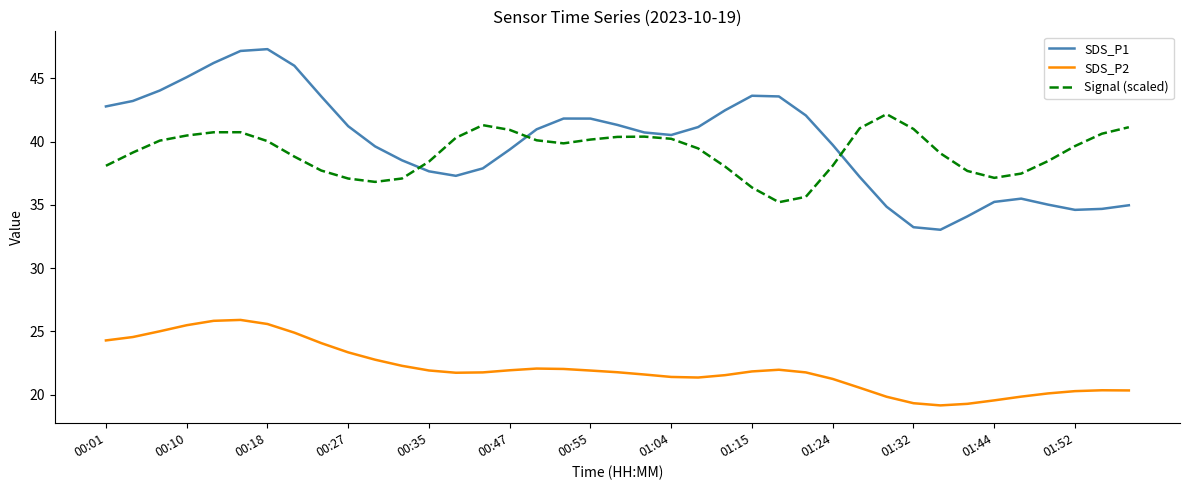

True or false: SDS_P2 and Signal (scaled) cross at least once.

False